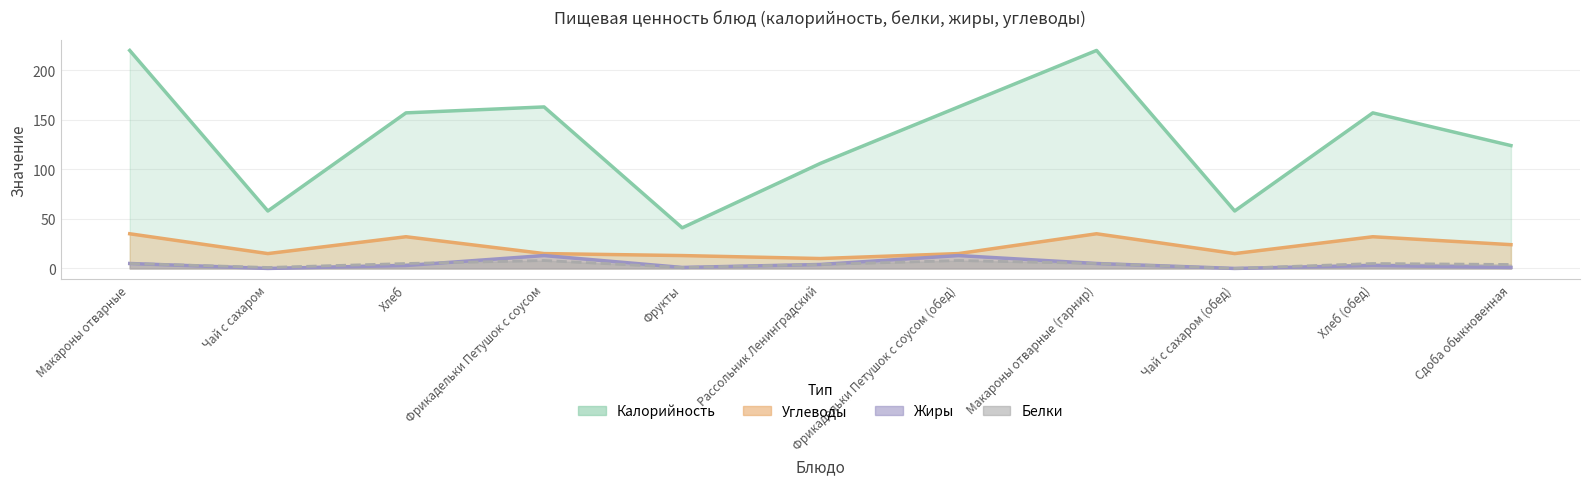

The Калорийность series shows 157 at Хлеб (обед). True or false?

True